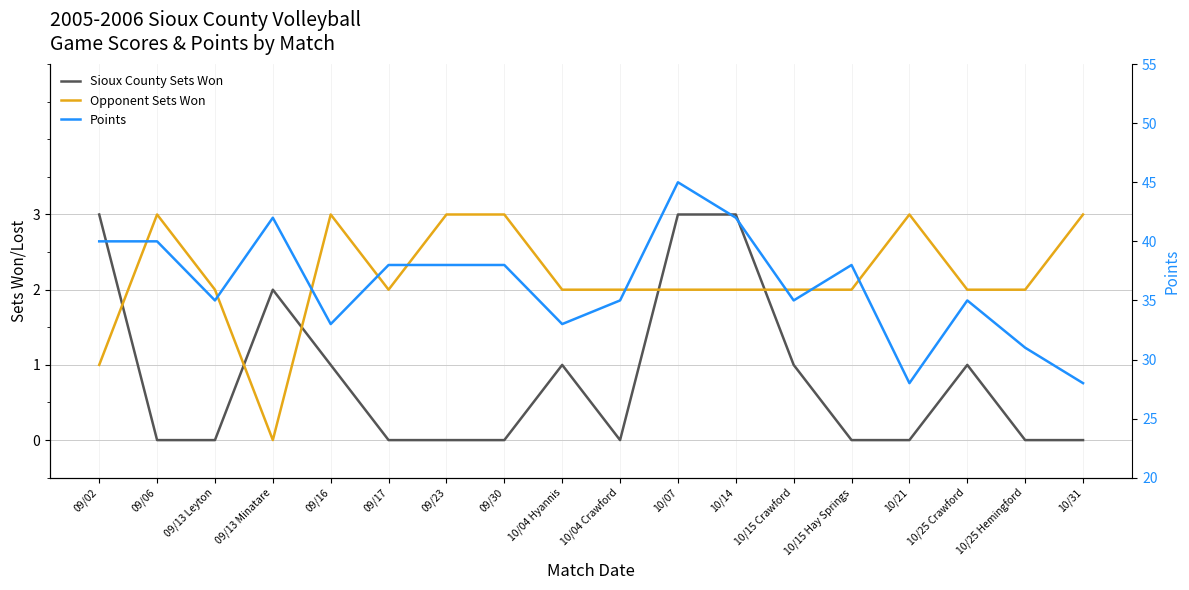

True or false: Points and Sioux County Sets Won cross at least once.

False